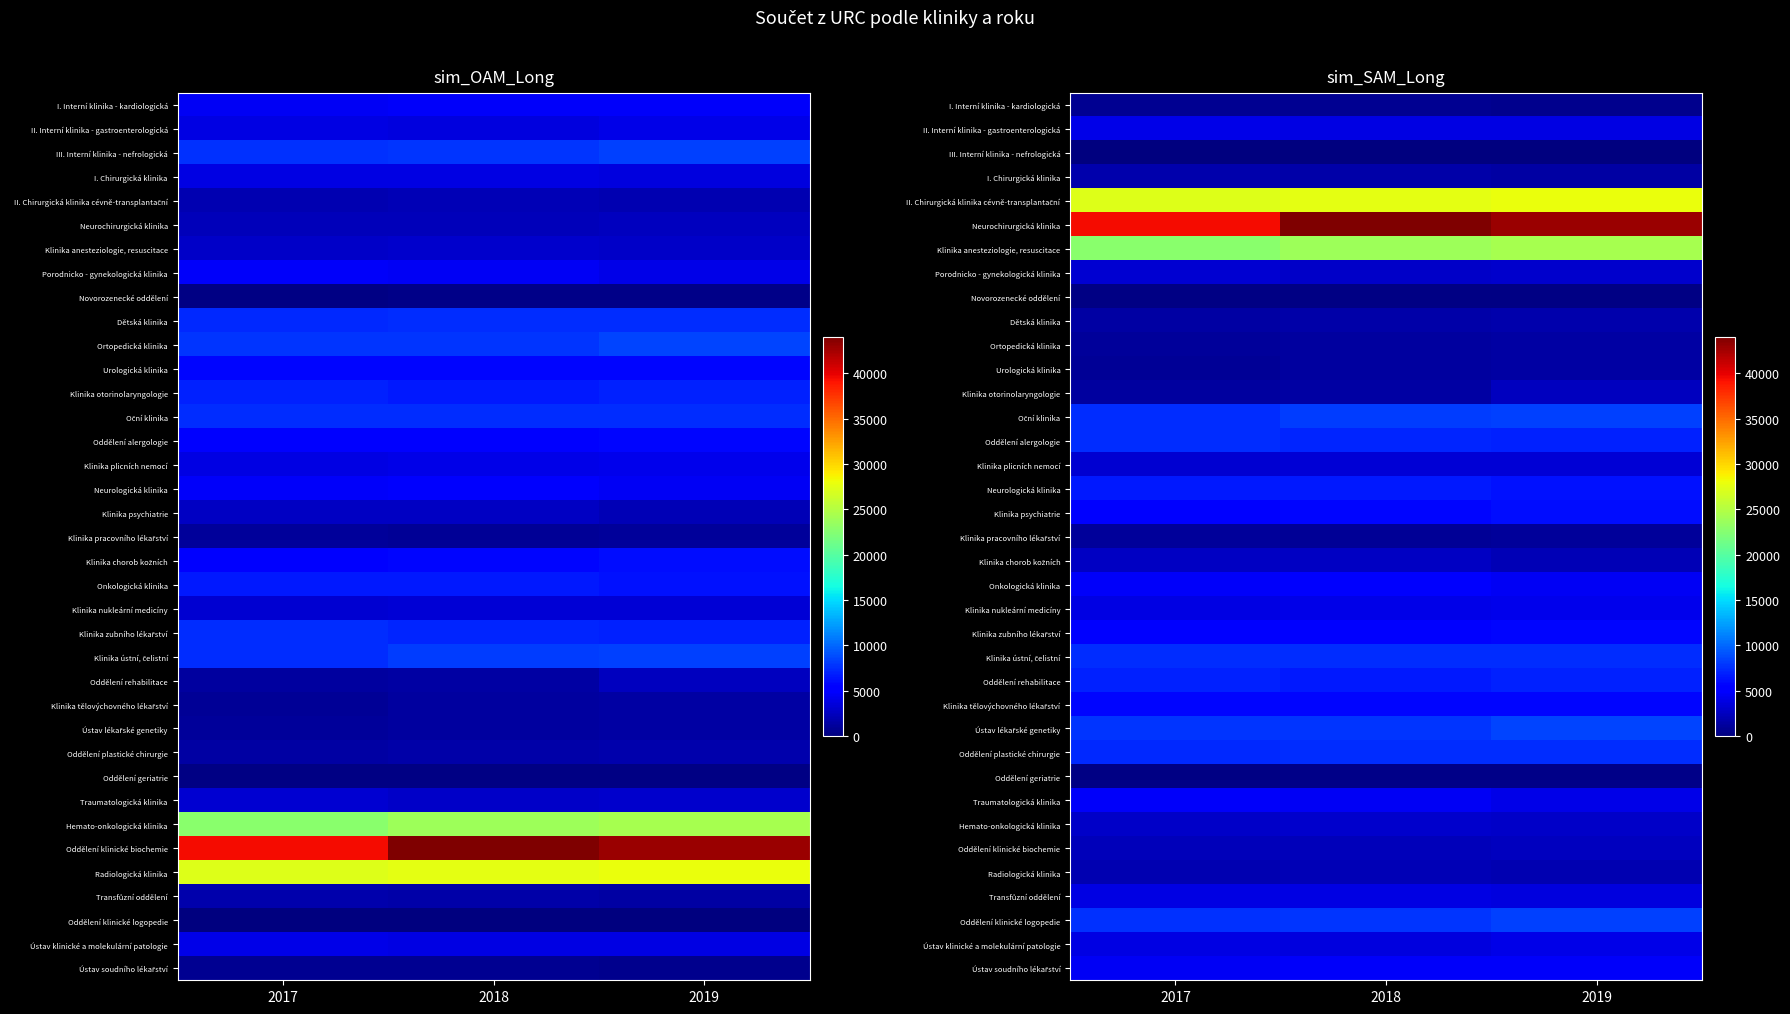

Which label corresponds to the largest value in the chart?

2018